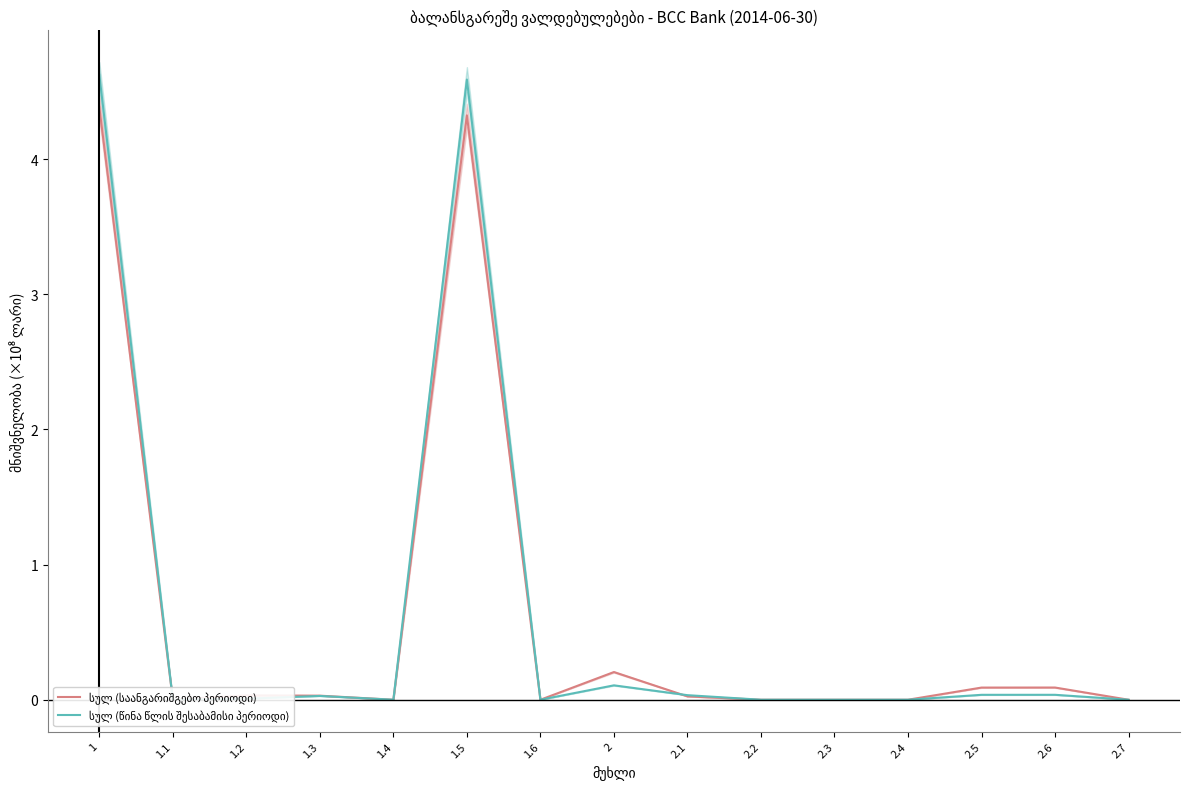

Is this an area chart (filled region under the line)?

No